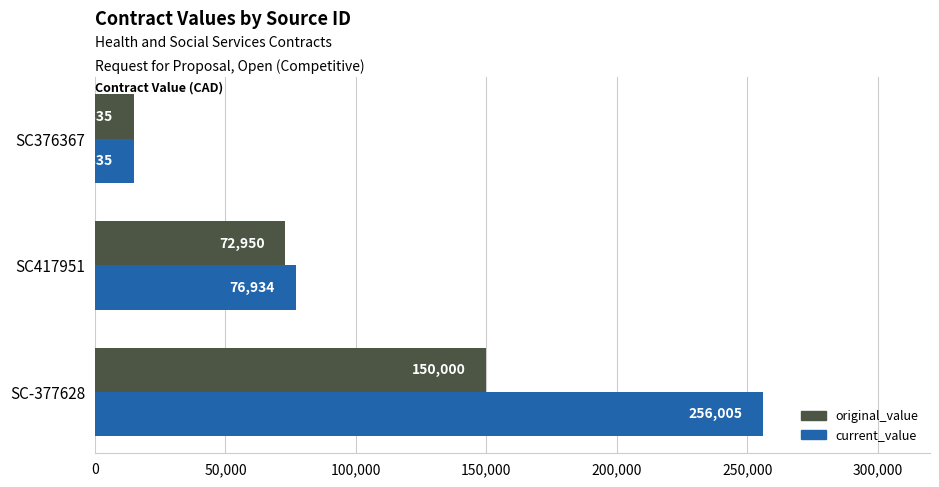

What is the smallest value displayed?

14835.0